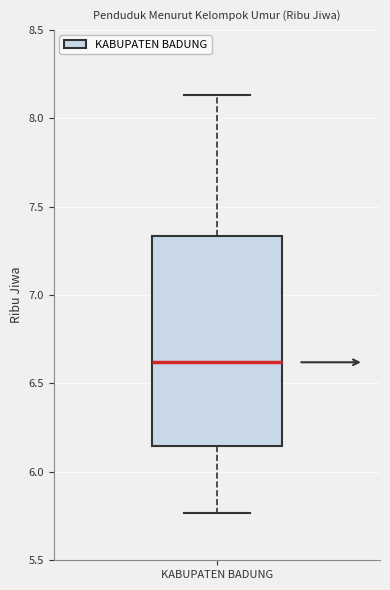

Transcribe this box plot: give where the median line is, the range the box spans, and where the two whiskers end, as read against the y-axis. The values are not printed on the chart, so give them approximately, as read against the axis.

median 6.60, box 6.15 to 7.35, whiskers 5.75 to 8.15